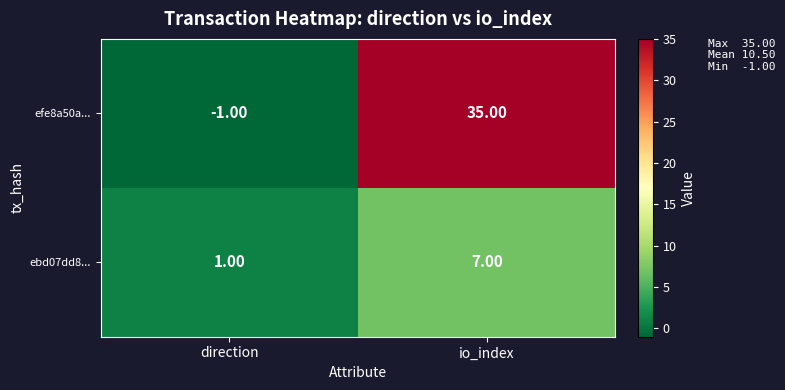

What is the greatest value displayed?

35